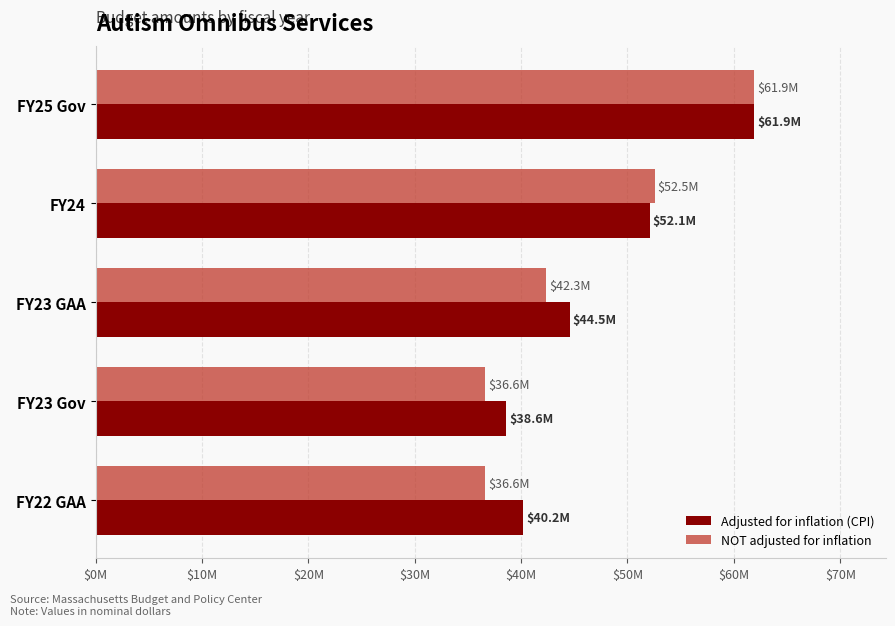

Rank the series by their average value, from lowest to highest.

NOT adjusted for inflation, Adjusted for inflation (CPI)